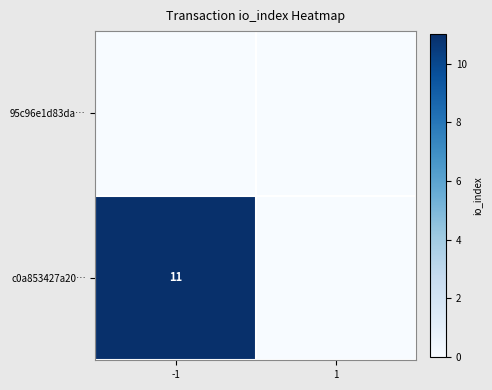

At -1, list the series in order from largest to smallest.

c0a853427a20…, 95c96e1d83da…